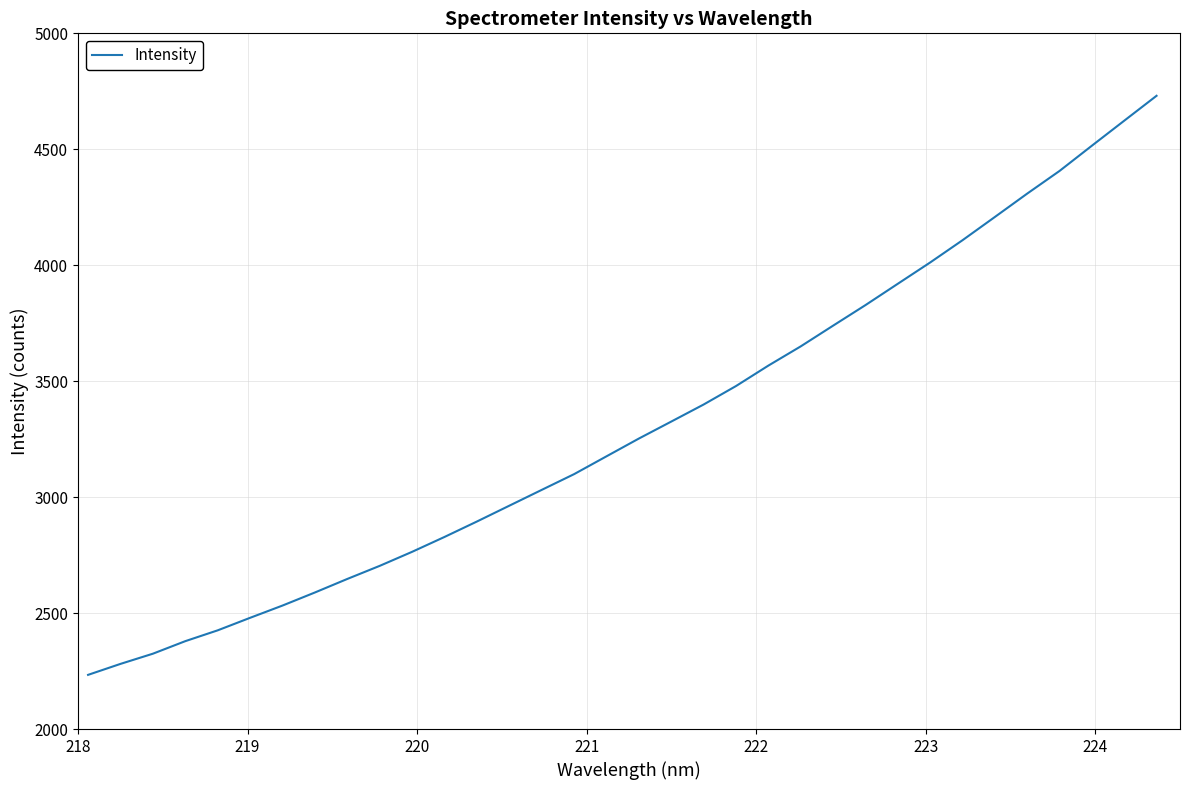

What is the smallest value displayed?

2233.6